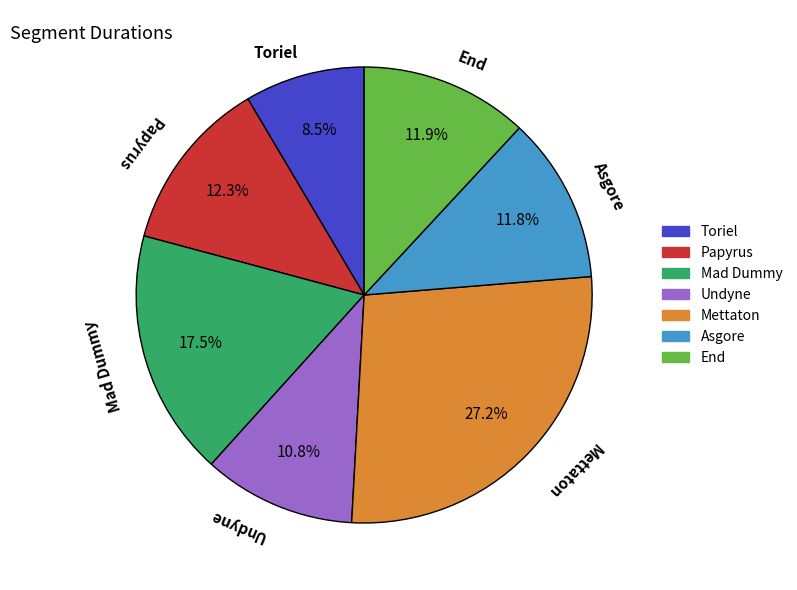

Is there a majority slice in this chart?

No